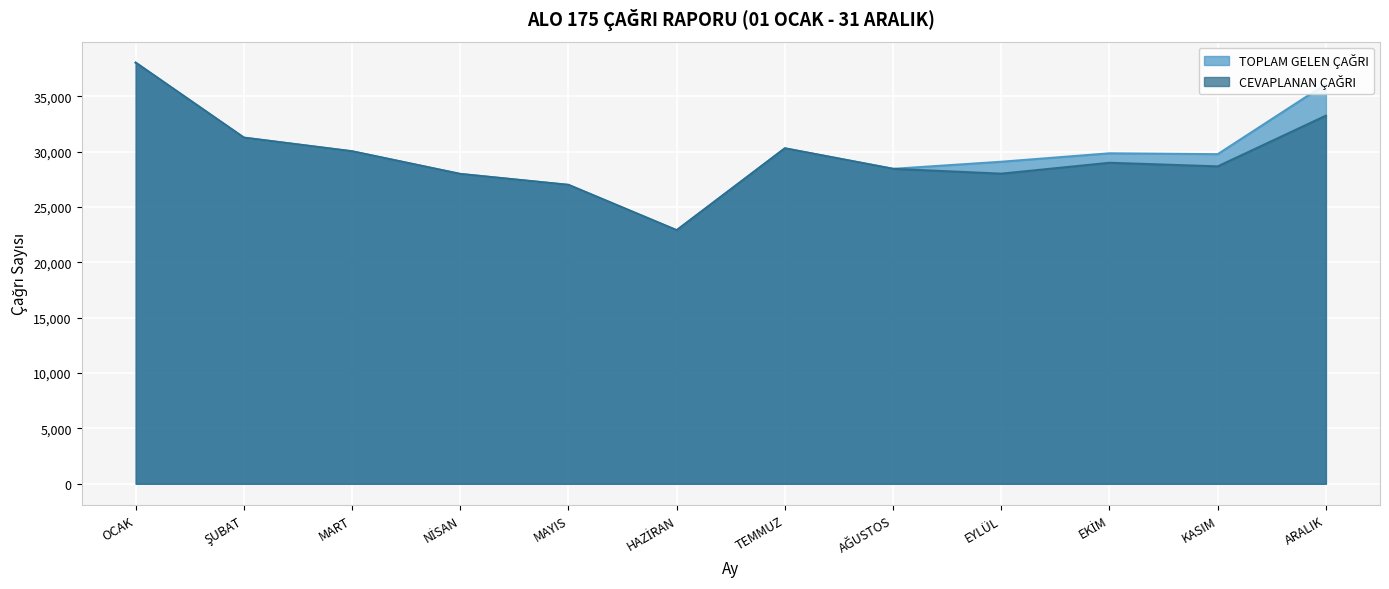

True or false: TOPLAM GELEN ÇAĞRI and CEVAPLANAN ÇAĞRI cross at least once.

False